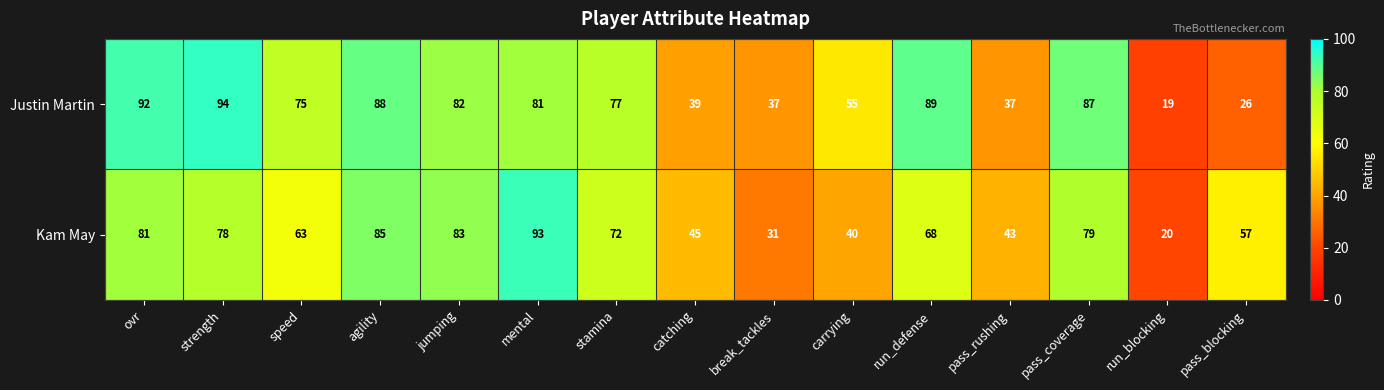

Reading right to left, list all the values displayed in this chart.

Justin Martin: 26	19	87	37	89	55	37	39	77	81	82	88	75	94	92
Kam May: 57	20	79	43	68	40	31	45	72	93	83	85	63	78	81